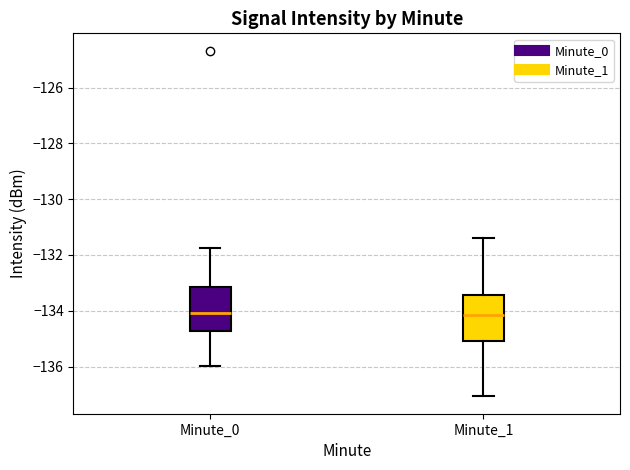

Reading left to right, transcribe this box plot: for each box, give where its median line is, the range the box spans, and where its two whiskers end, as read against the y-axis. The values are not printed on the chart, so give them approximately, as read against the axis.

Minute_0: median -134.0, box -134.8 to -133.2, whiskers -136.0 to -131.8
Minute_1: median -134.2, box -135.0 to -133.4, whiskers -137.0 to -131.4